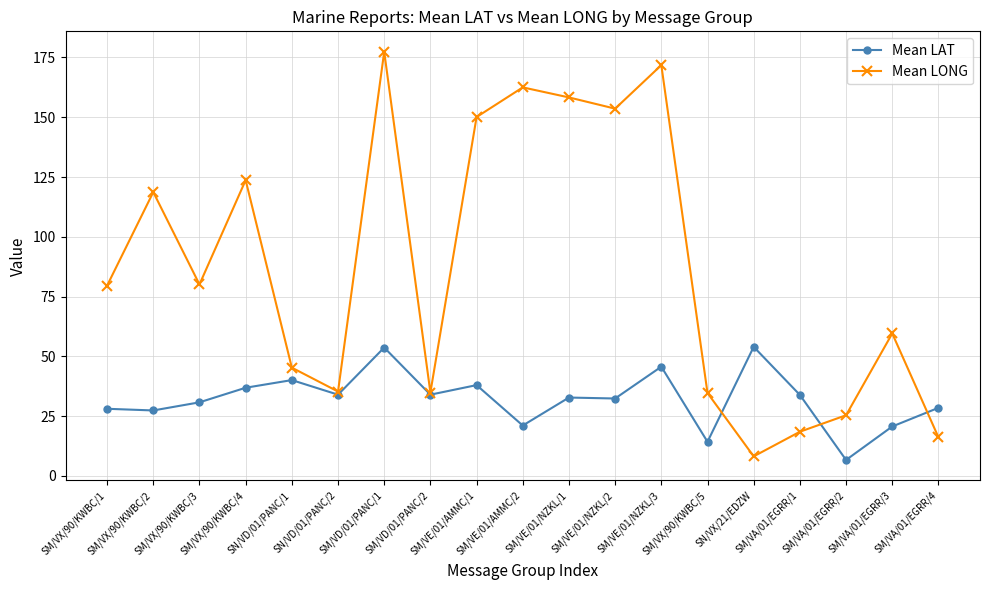

At SM/VE/01/NZKL/1, list the series in order from smallest to largest.

Mean LAT, Mean LONG